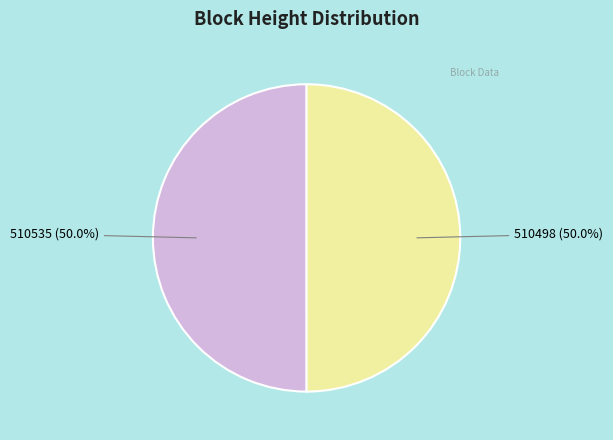

Approximately how many times larger is the value at 510498 compared to 510535?

1.0